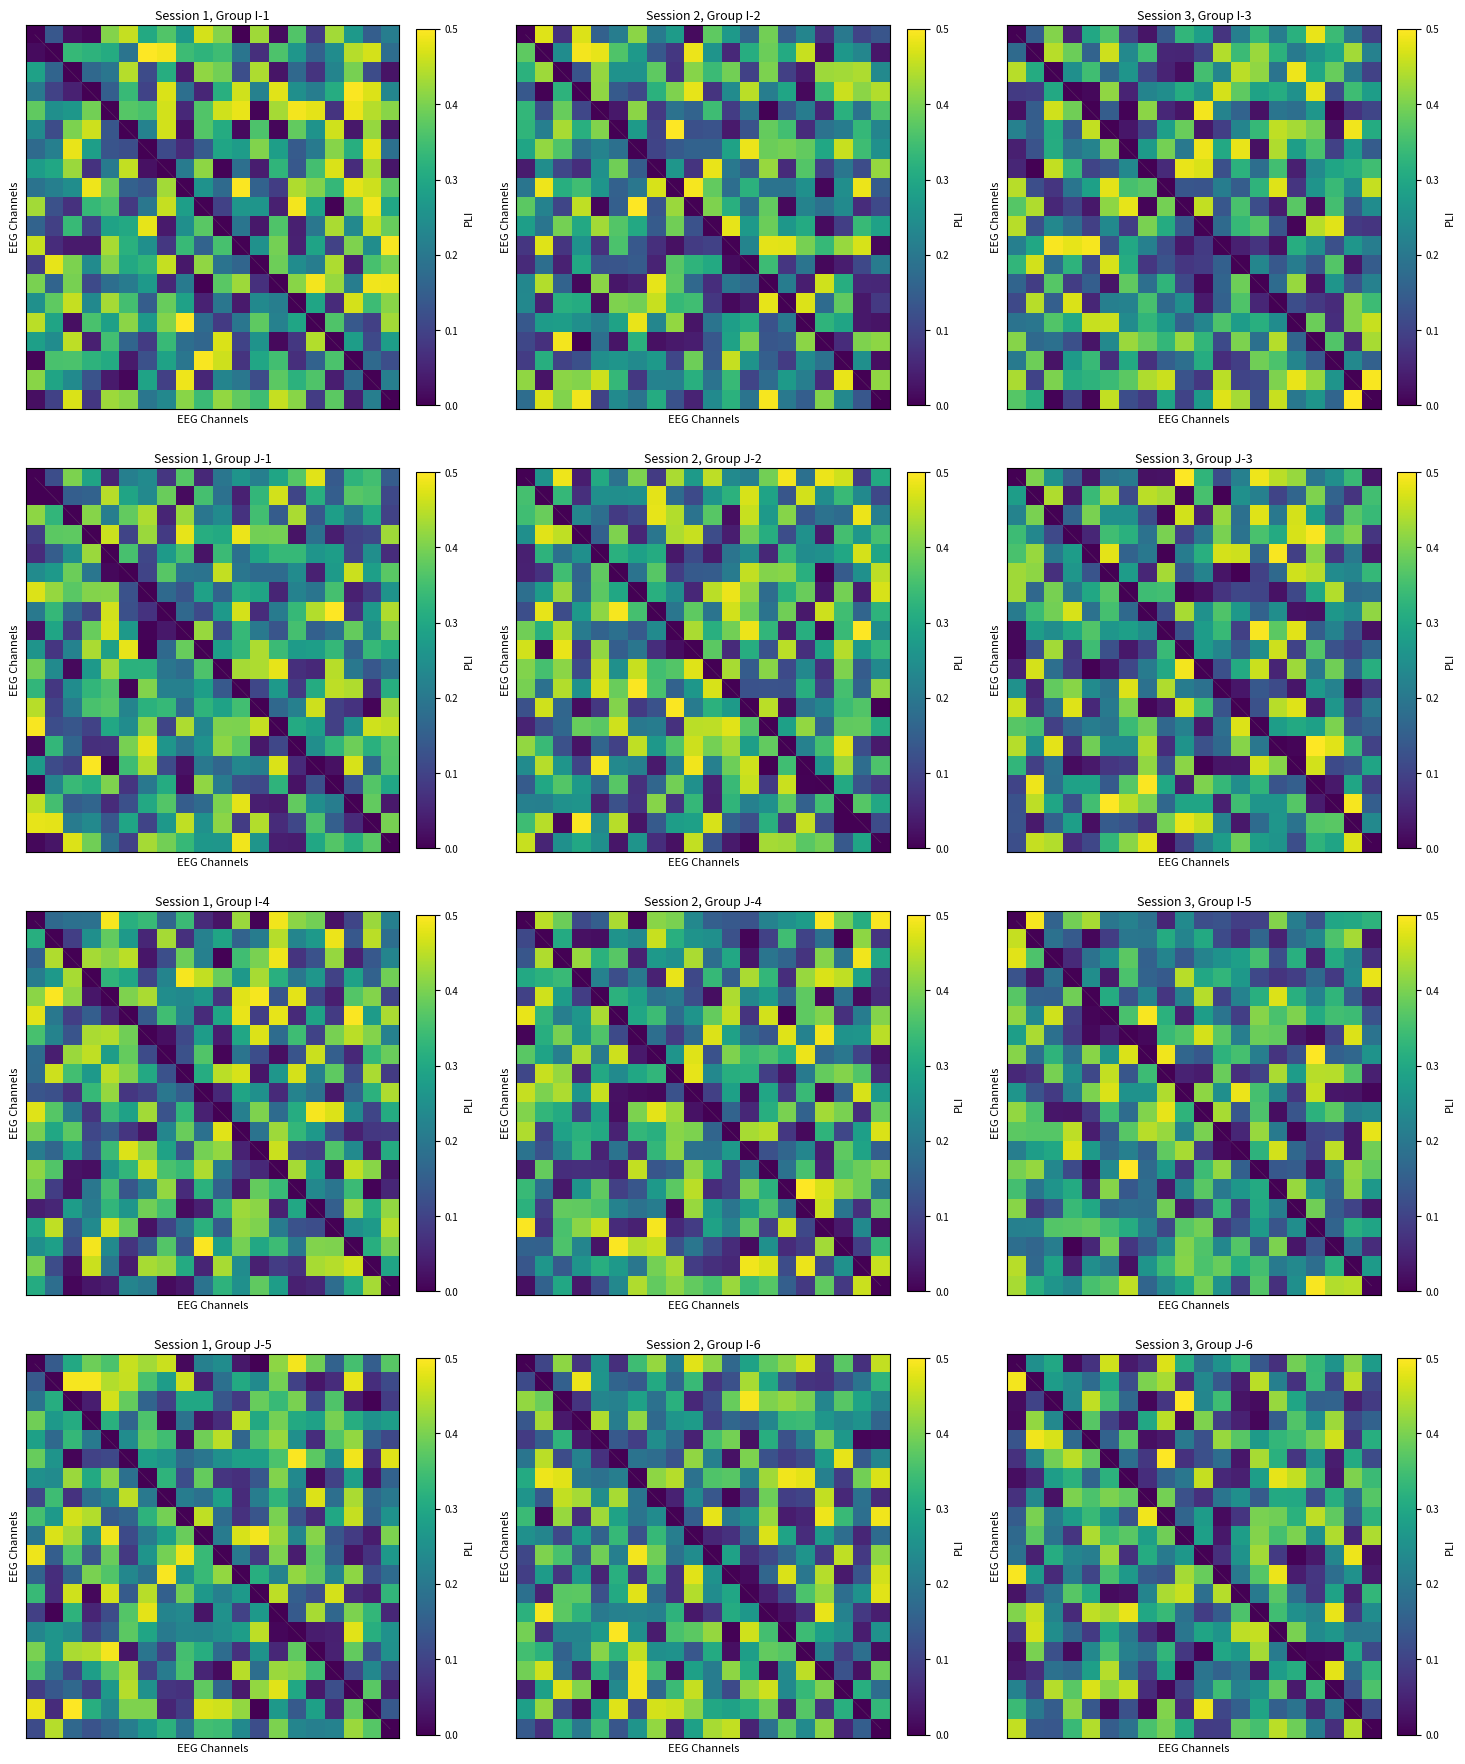

What is the spread (max minus min) of values at 4?

0.5